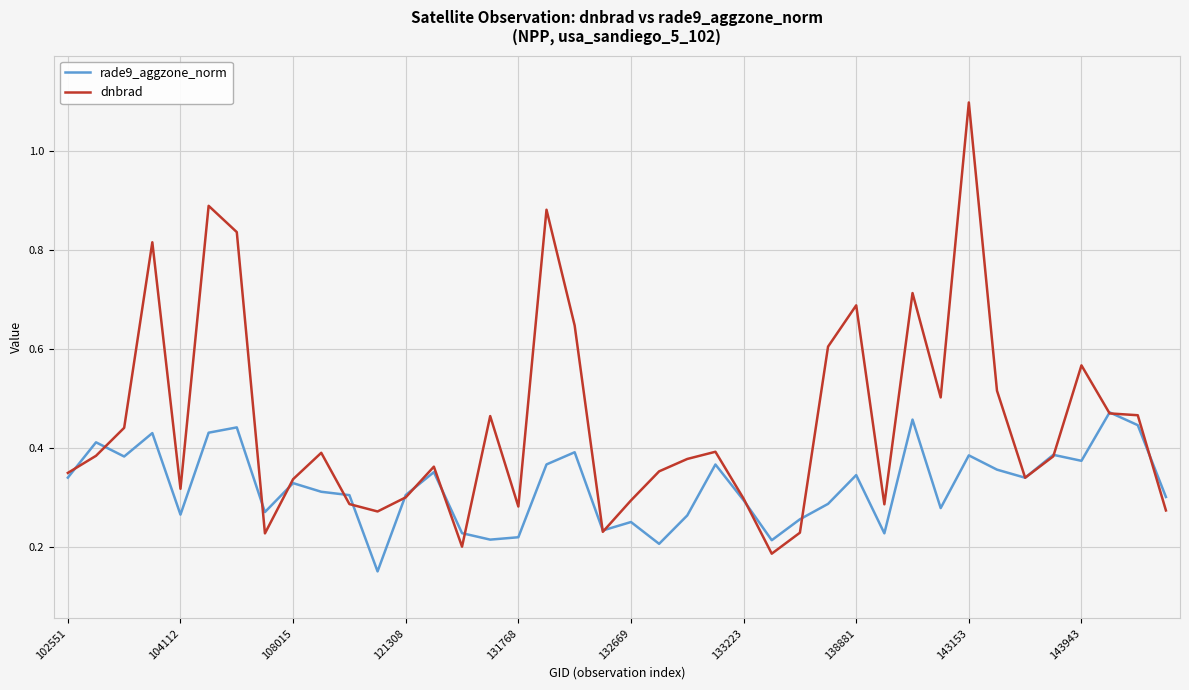

Rank the series by their maximum value, from lowest to highest.

rade9_aggzone_norm, dnbrad